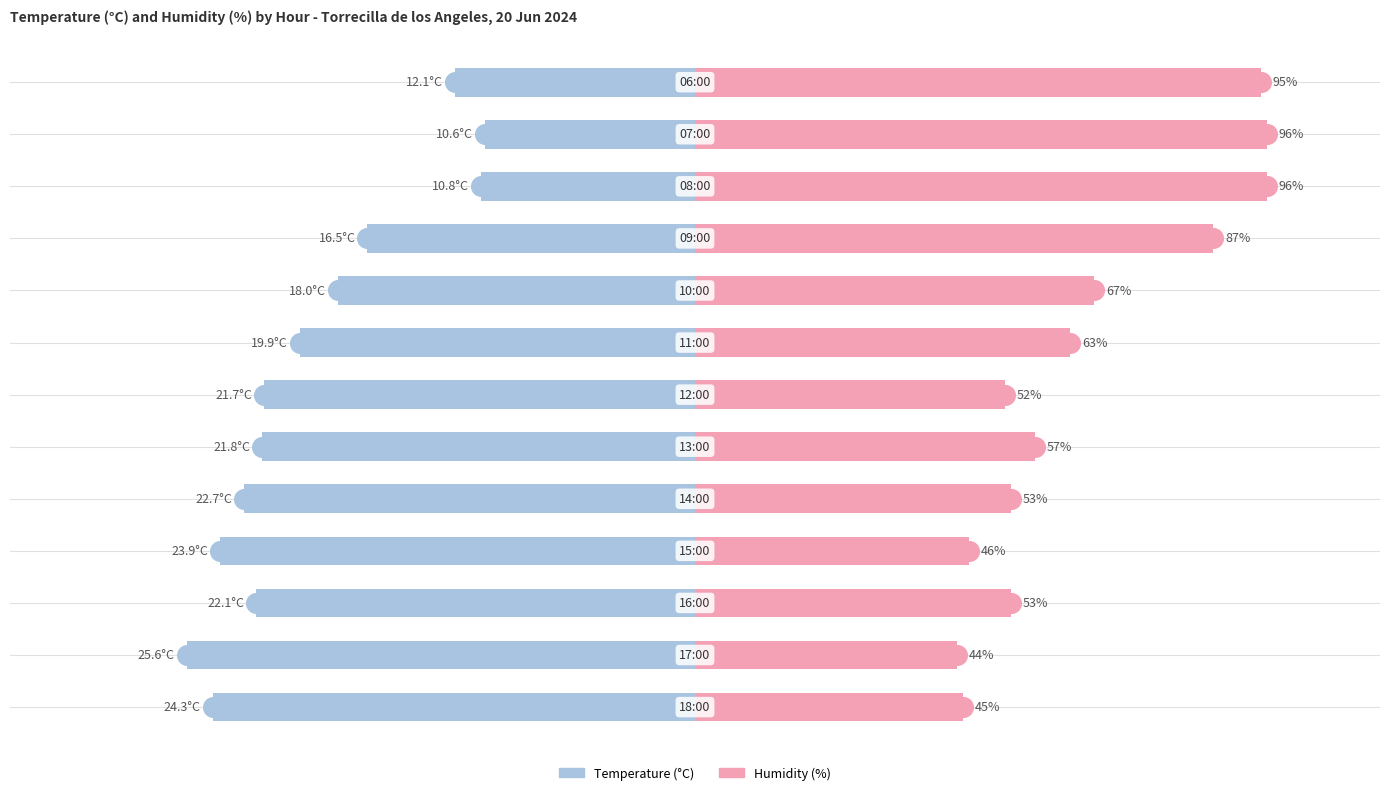

At how many categories does at least one series exceed 44?

12